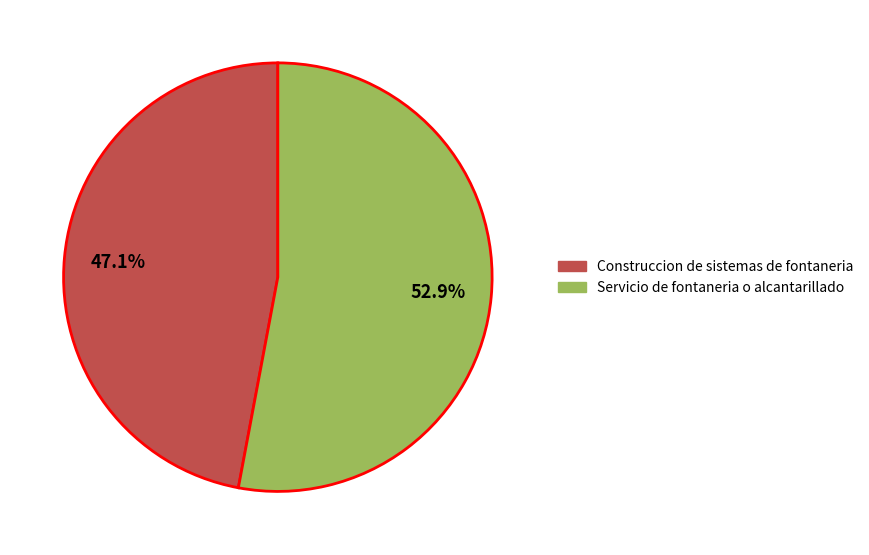

Is Construccion de sistemas de fontaneria the majority of the pie?

No